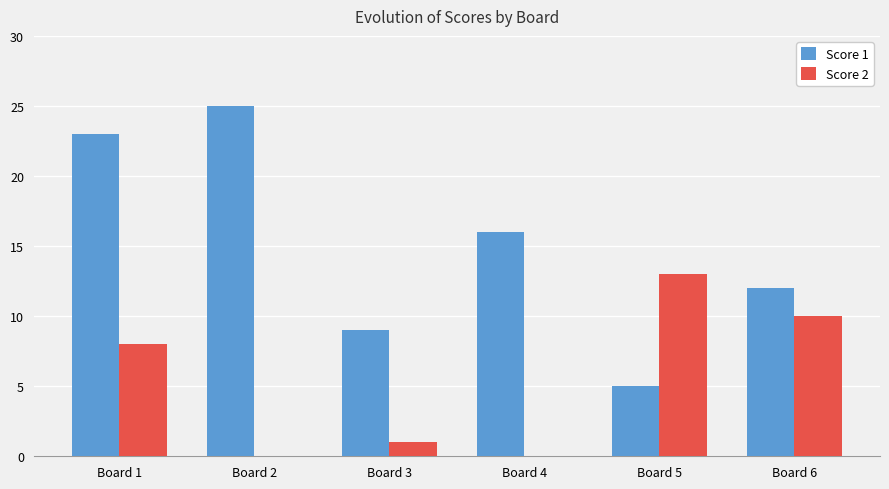

What is the average value of the Score 2 series?

5